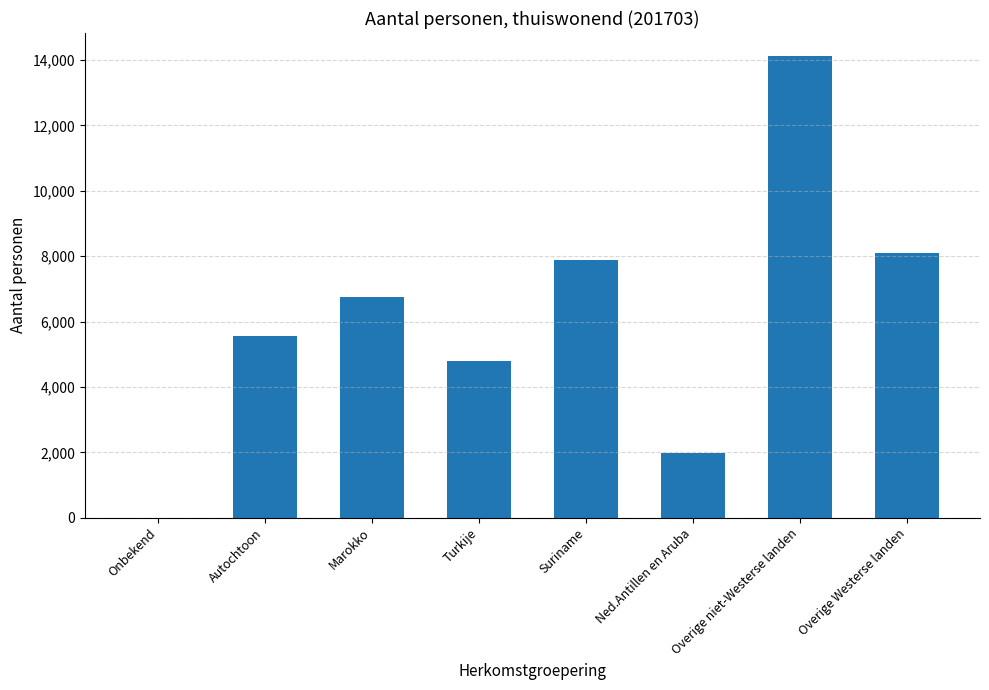

The value at Marokko is 6765. True or false?

True